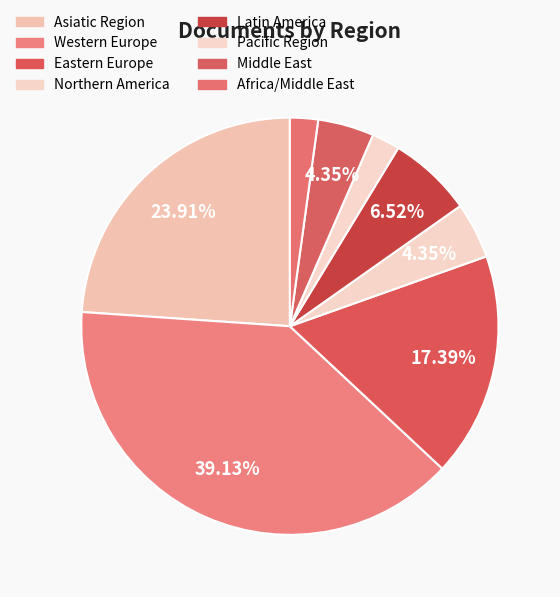

To the nearest percent, what is the average slice percentage?

12%